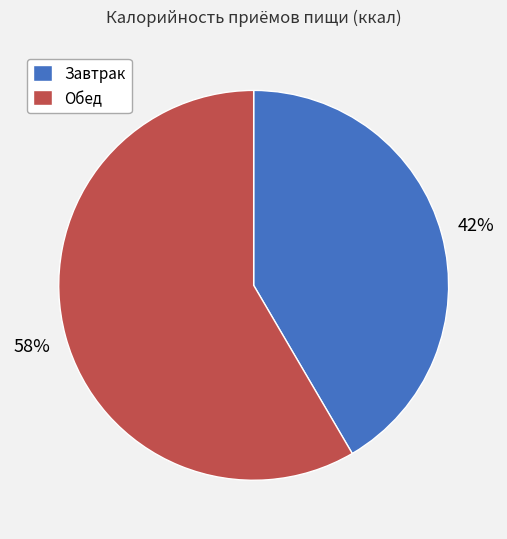

Is it true that Обед is 53% of the pie?

False